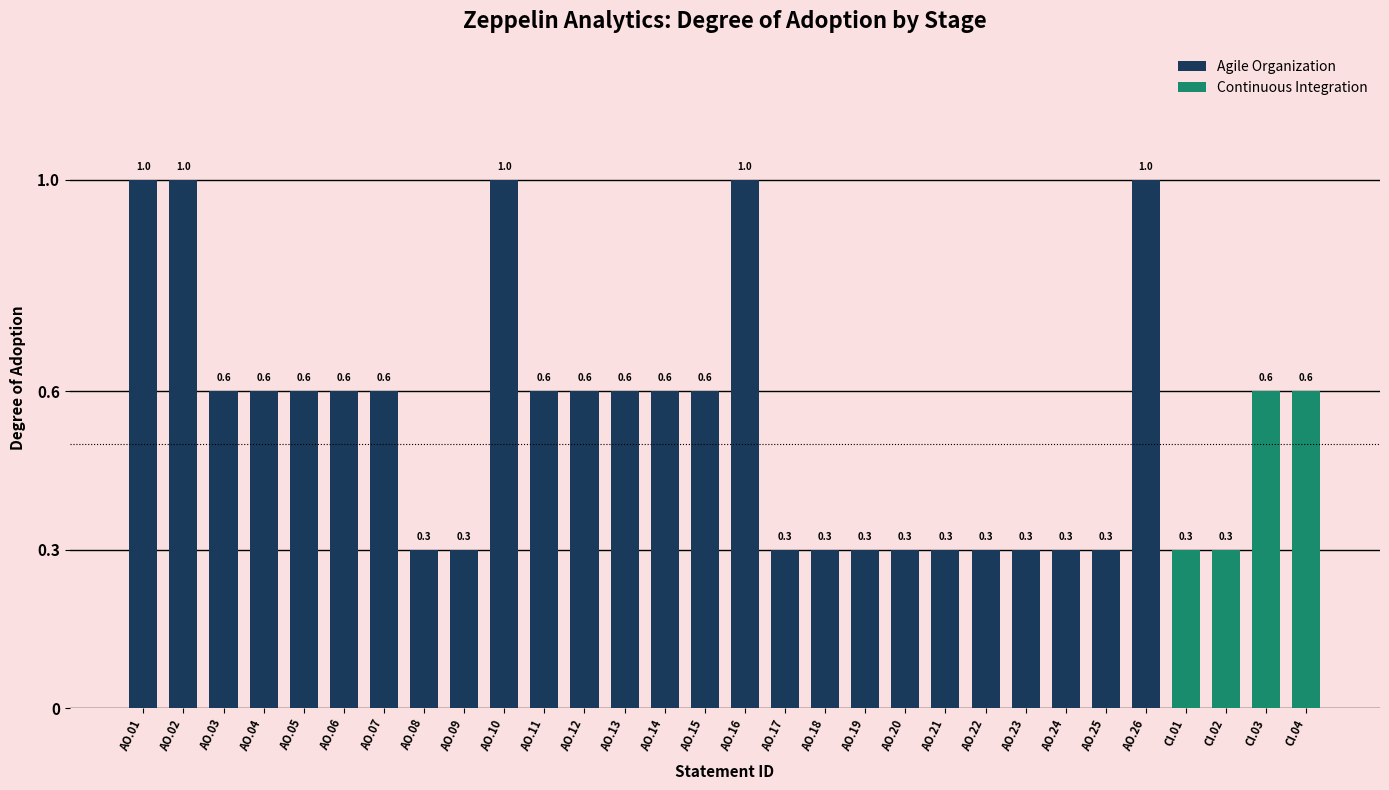

The value at Agile Organization is 1.3. True or false?

False